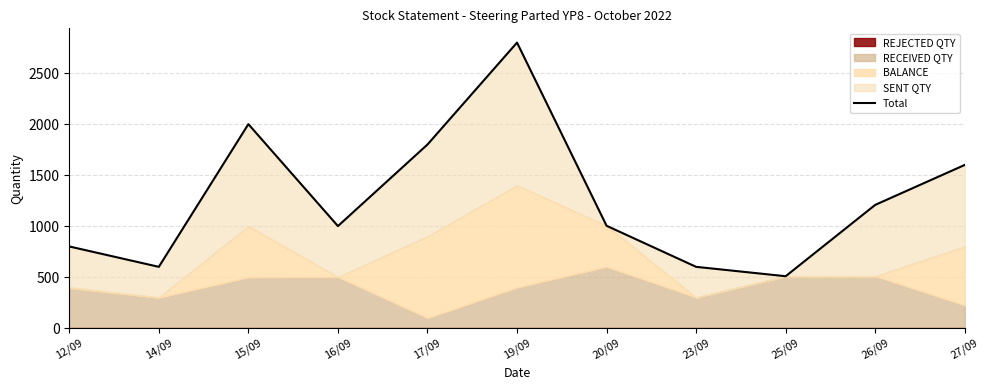

The chart shows a value of 805 at 23/09. True or false?

False